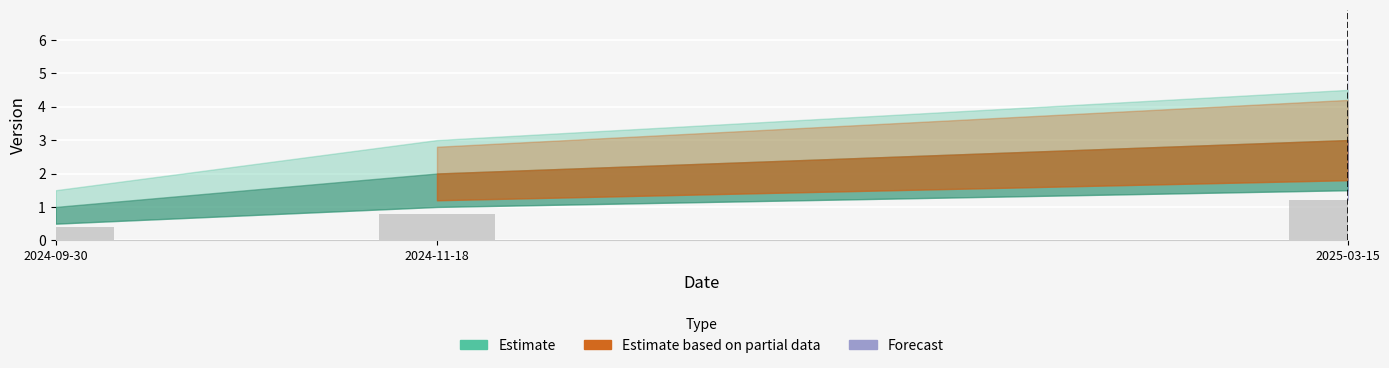

Approximately how many times larger is the value at 2024-09-30 compared to 2025-03-15?

0.3